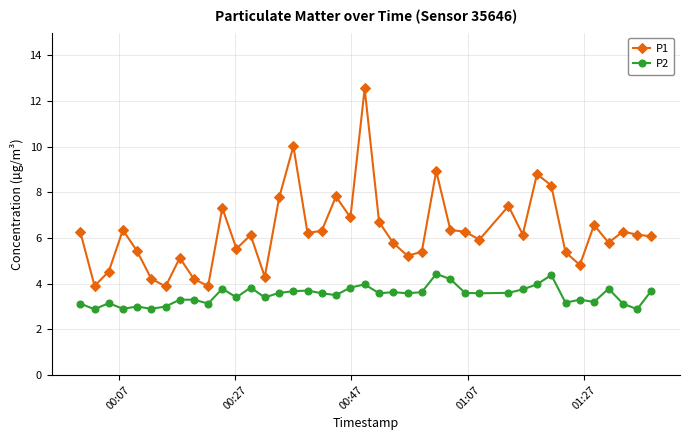

What is the greatest value displayed?

12.6